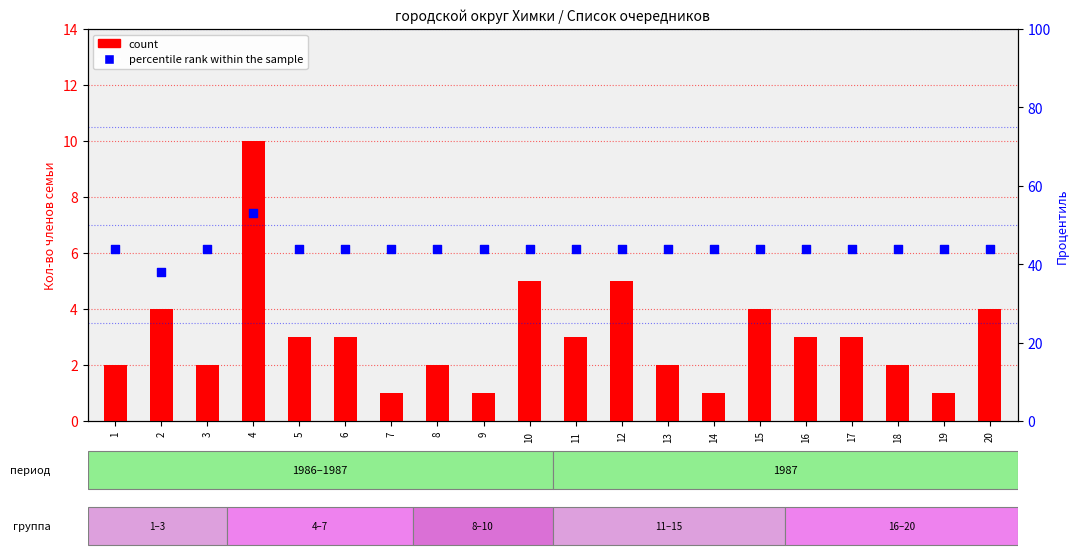

Which series reaches the minimum Y coordinate?

count